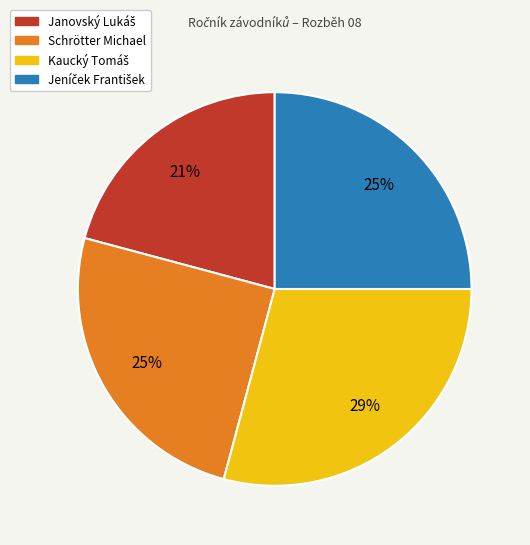

Is there any slice that represents more than half of the pie?

No